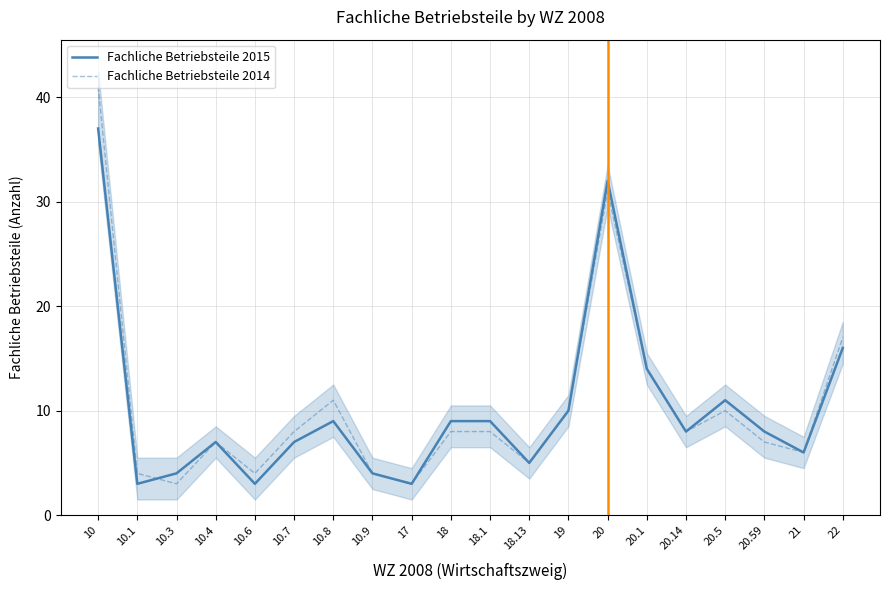

Between which two adjacent categories do Fachliche Betriebsteile 2015 and Fachliche Betriebsteile 2014 first intersect?

10.1 and 10.3